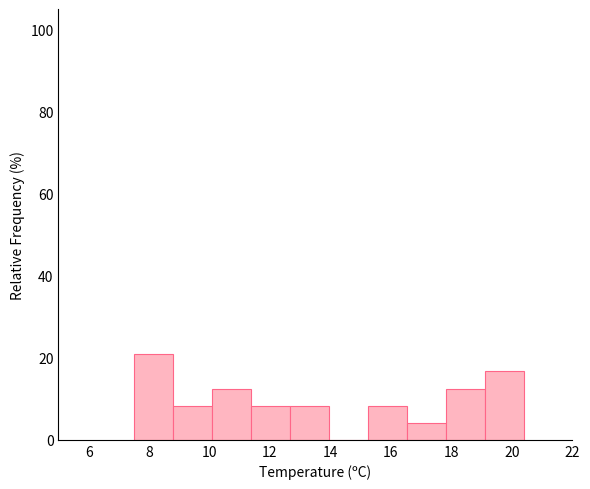

Which range on the x-axis has the tallest bar?

7.6 to 8.8